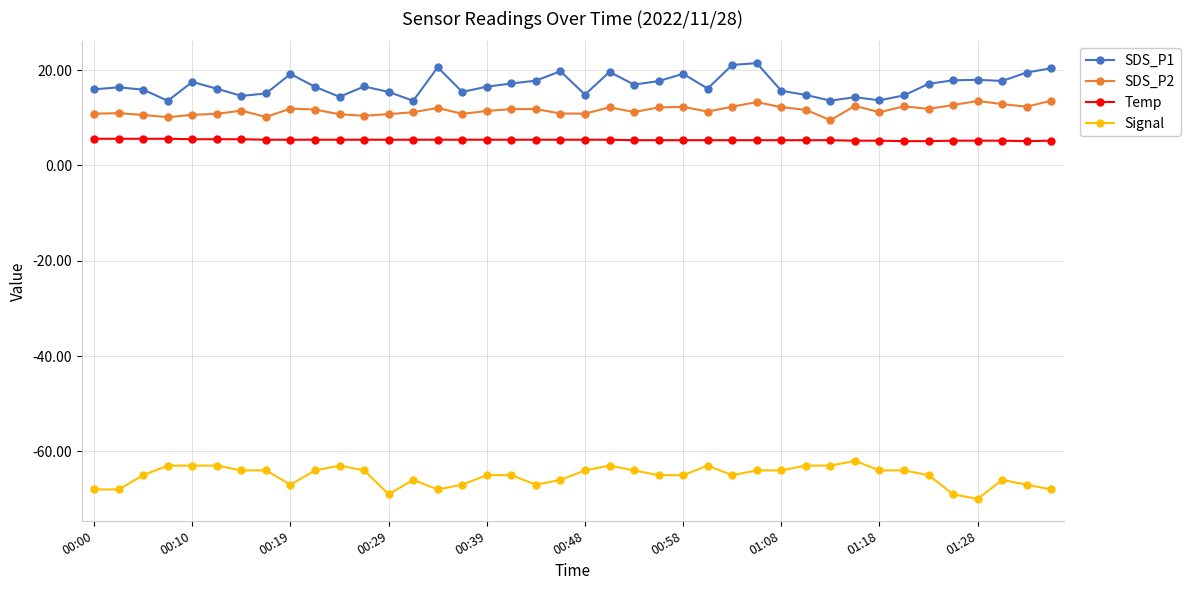

What is the maximum value for SDS_P2?

13.6